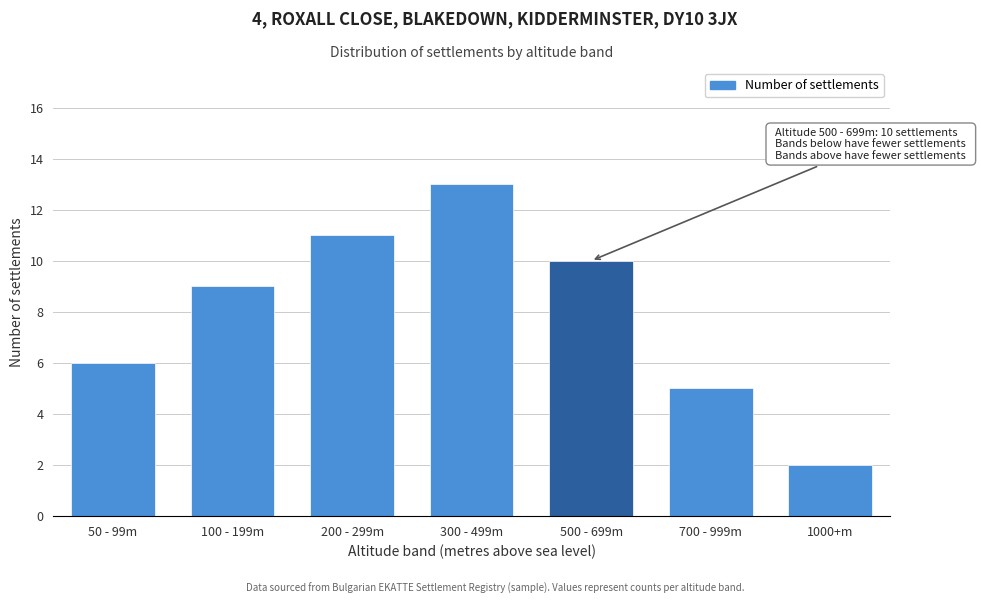

Reading left to right, what are all the values shown in this chart?

50 - 99m=6	100 - 199m=9	200 - 299m=11	300 - 499m=13	500 - 699m=10	700 - 999m=5	1000+m=2